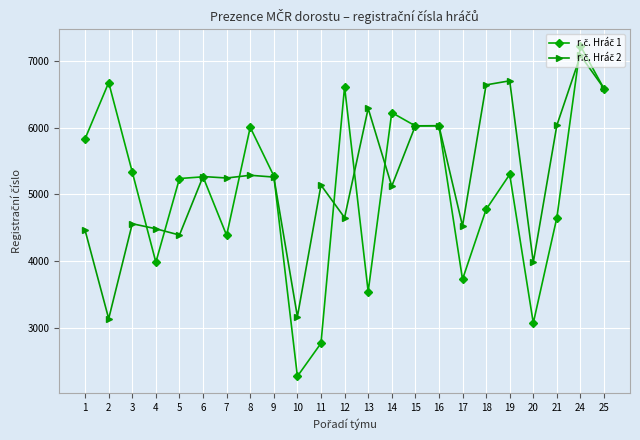

What is the total value across all series at 17?

8254